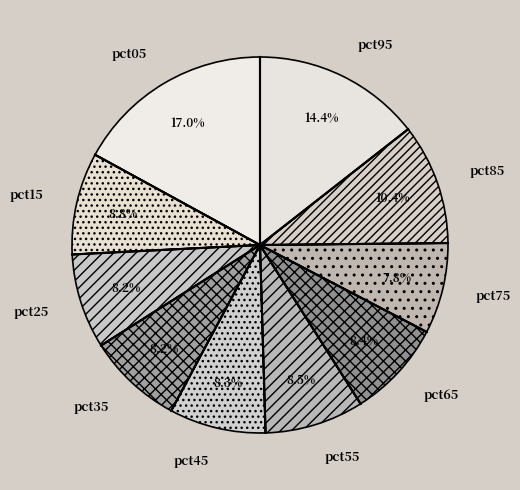

What percentage is the pct05 slice, to the nearest percent?

17%